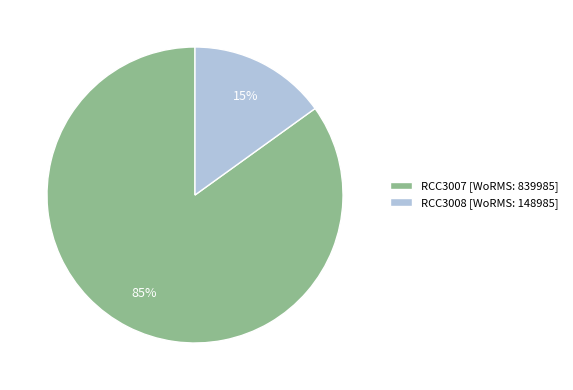

The RCC3007 slice represents 85% of the pie. True or false?

True